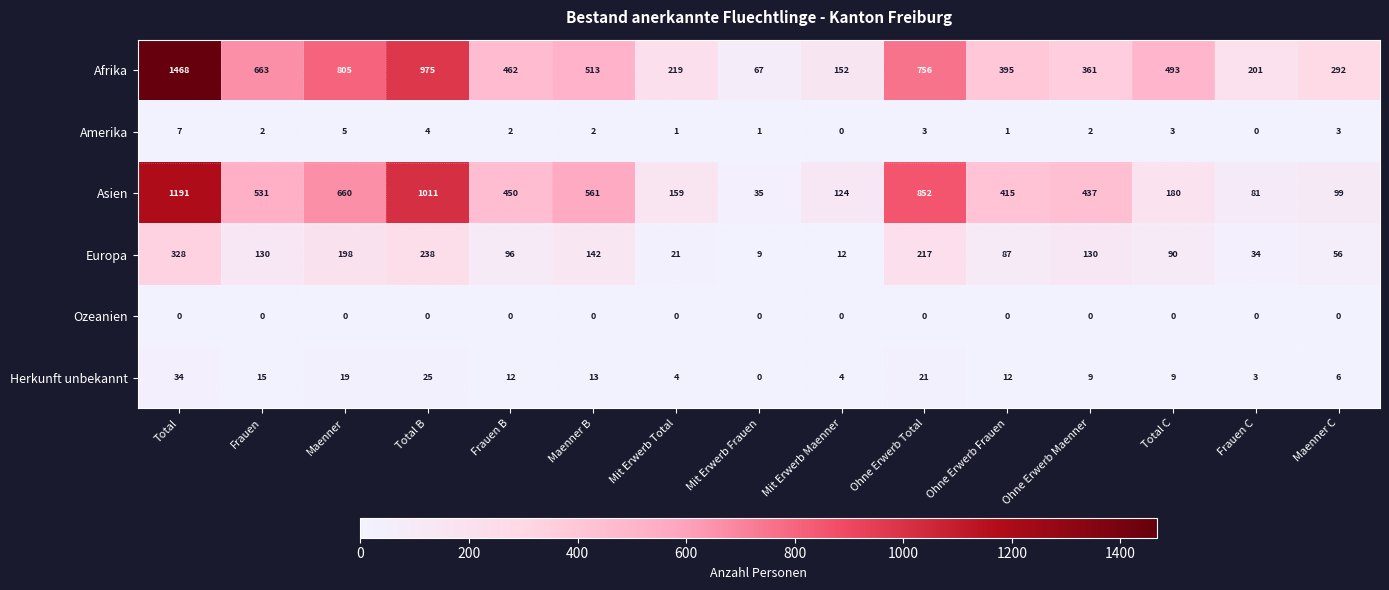

At which label does Herkunft unbekannt first exceed 12?

Total